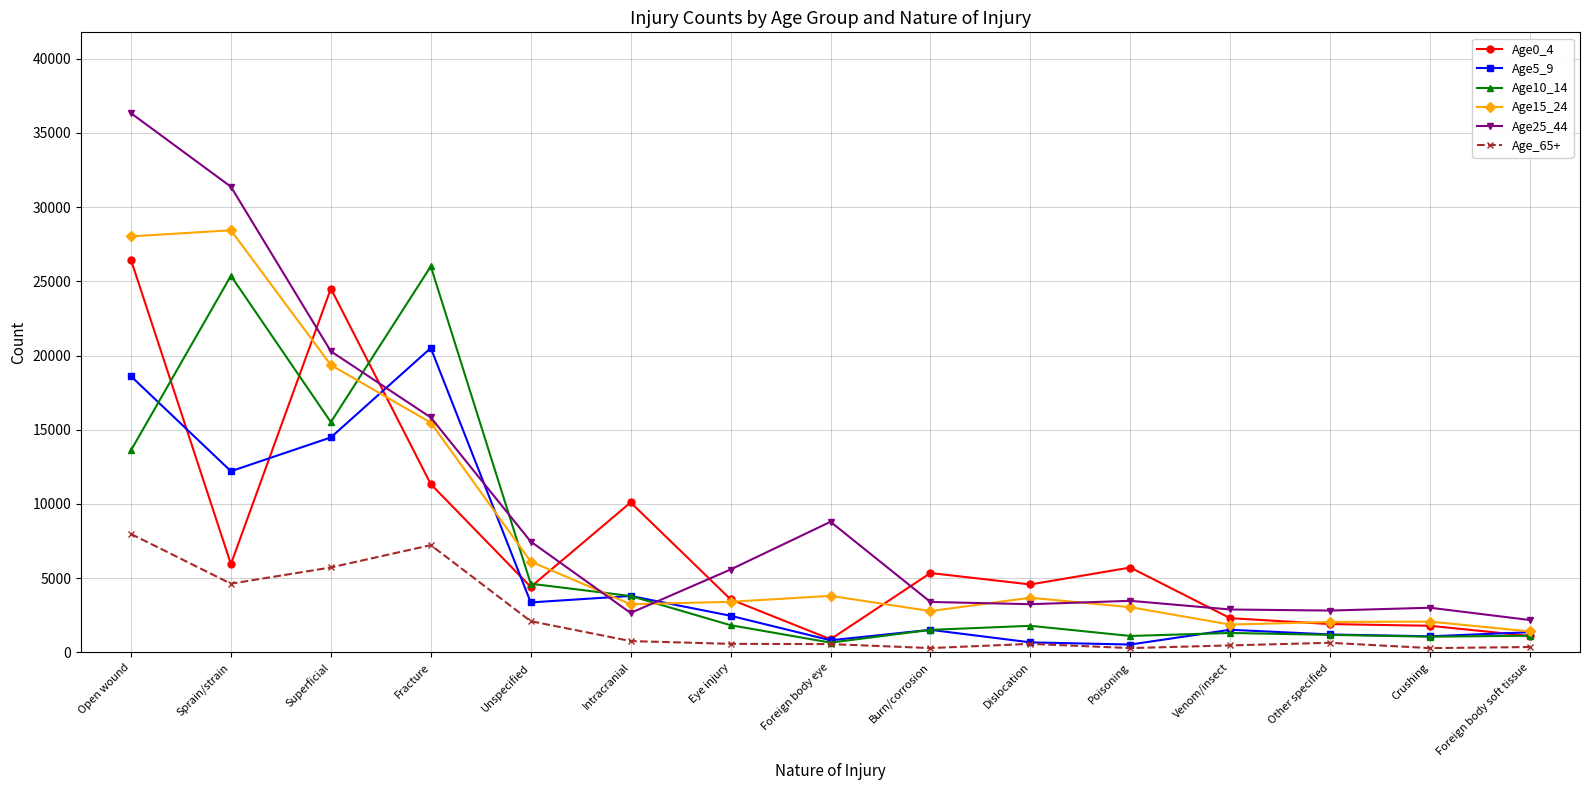

At which category does Age0_4 reach its first local valley?

Sprain/strain